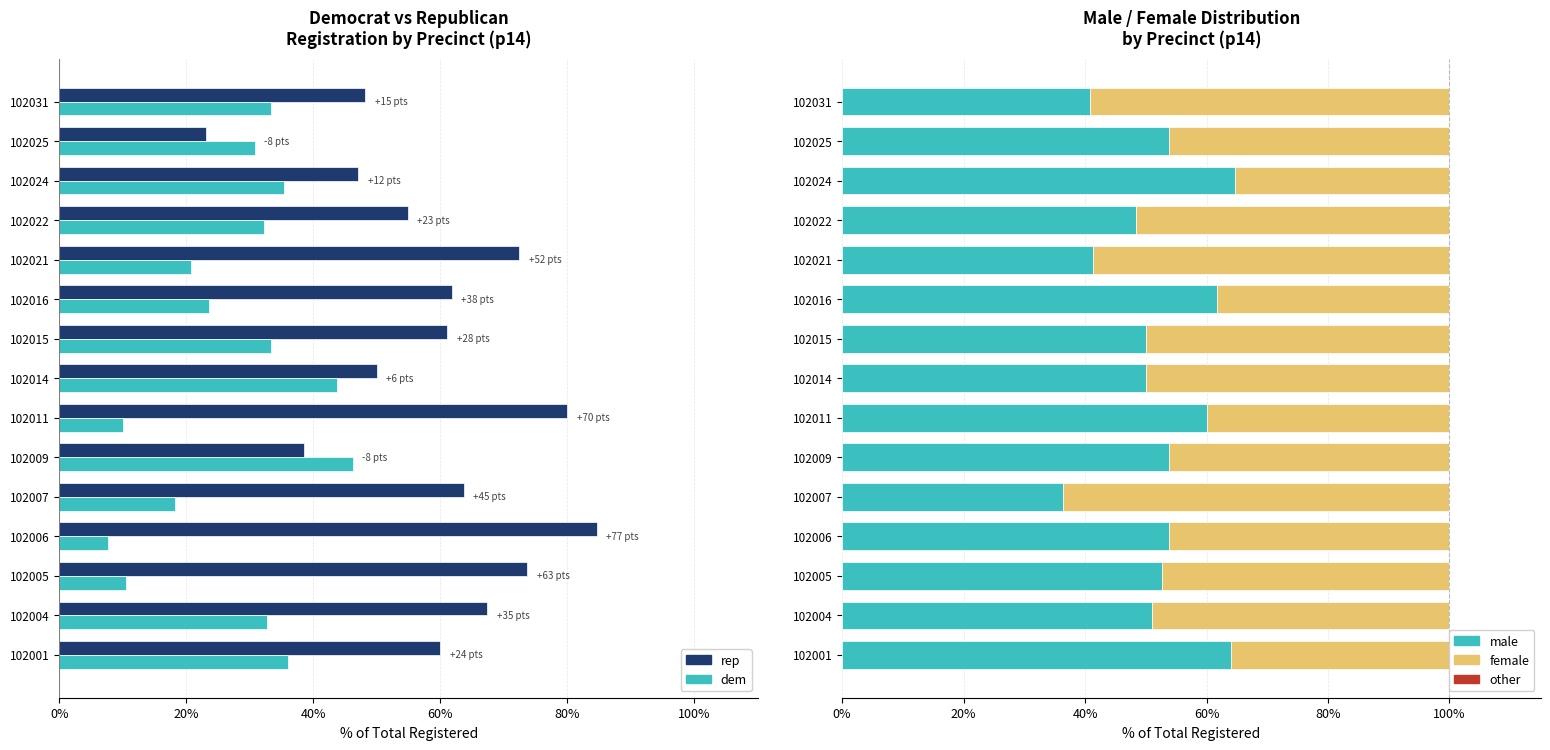

What value does the female series have at 102009?

46.2